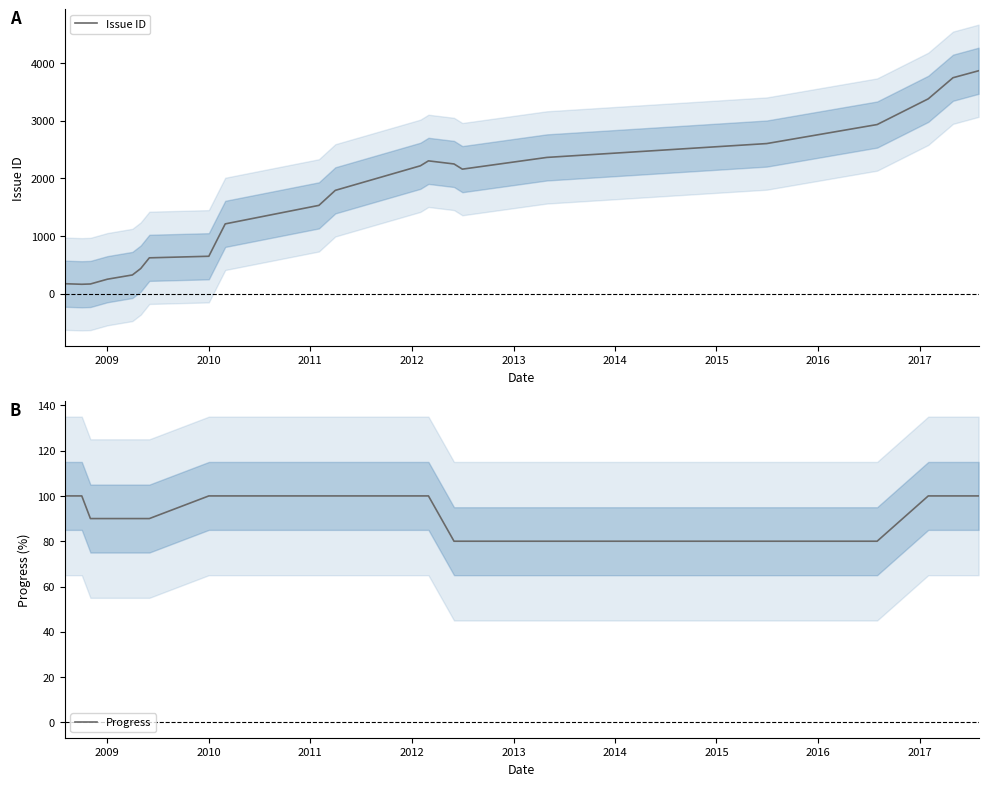

List the series in order of their overall mean, lowest first.

Progress, Issue ID